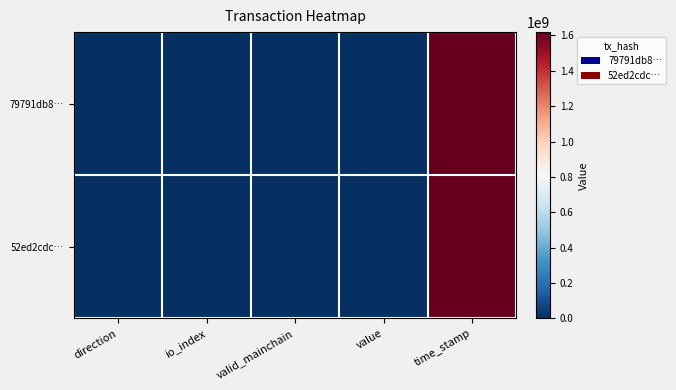

Reading right to left, extract all data points from this chart.

79791db8…: time_stamp=1619017493.0	value=0.1	valid_mainchain=1.0	io_index=2.0	direction=-1.0
52ed2cdc…: time_stamp=1619017283.0	value=0.1	valid_mainchain=1.0	io_index=7.0	direction=1.0